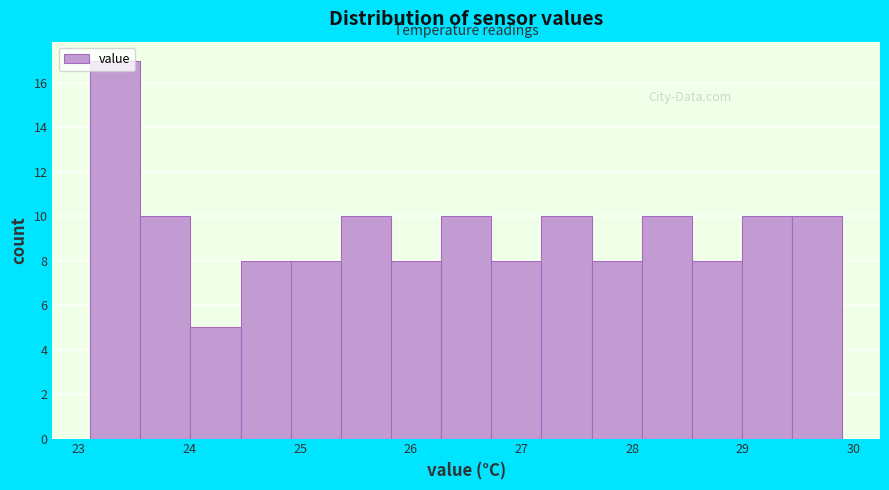

Reading left to right, transcribe this chart: for each bar, give the range it covers on the x-axis and its height. Neither the bar edges nor the heights are printed on the chart, so give them approximately, as read against the axes.

23.1 to 23.6: 17
23.6 to 24.0: 10
24.0 to 24.5: 5
24.5 to 24.9: 8
24.9 to 25.4: 8
25.4 to 25.8: 10
25.8 to 26.3: 8
26.3 to 26.7: 10
26.7 to 27.2: 8
27.2 to 27.6: 10
27.6 to 28.1: 8
28.1 to 28.5: 10
28.5 to 29.0: 8
29.0 to 29.4: 10
29.4 to 29.9: 10